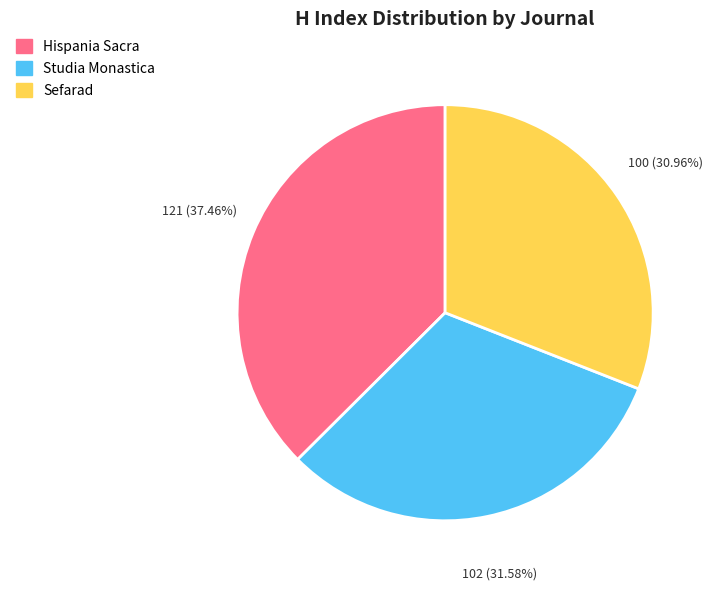

Which has a higher value, Studia Monastica or Hispania Sacra?

Hispania Sacra